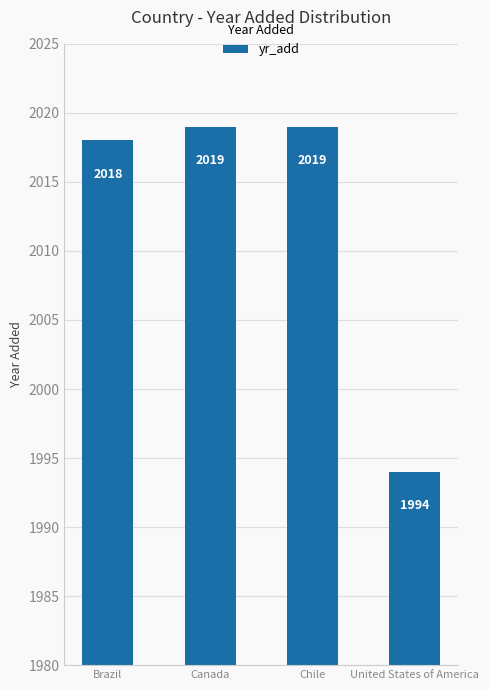

Reading left to right, transcribe all the data shown in this chart.

Brazil=2018	Canada=2019	Chile=2019	United States of America=1994